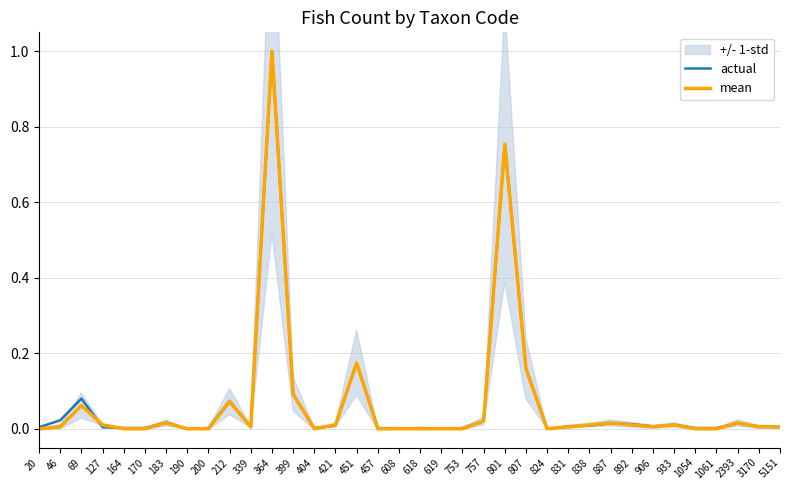

How many data points in mean are above 0?

22